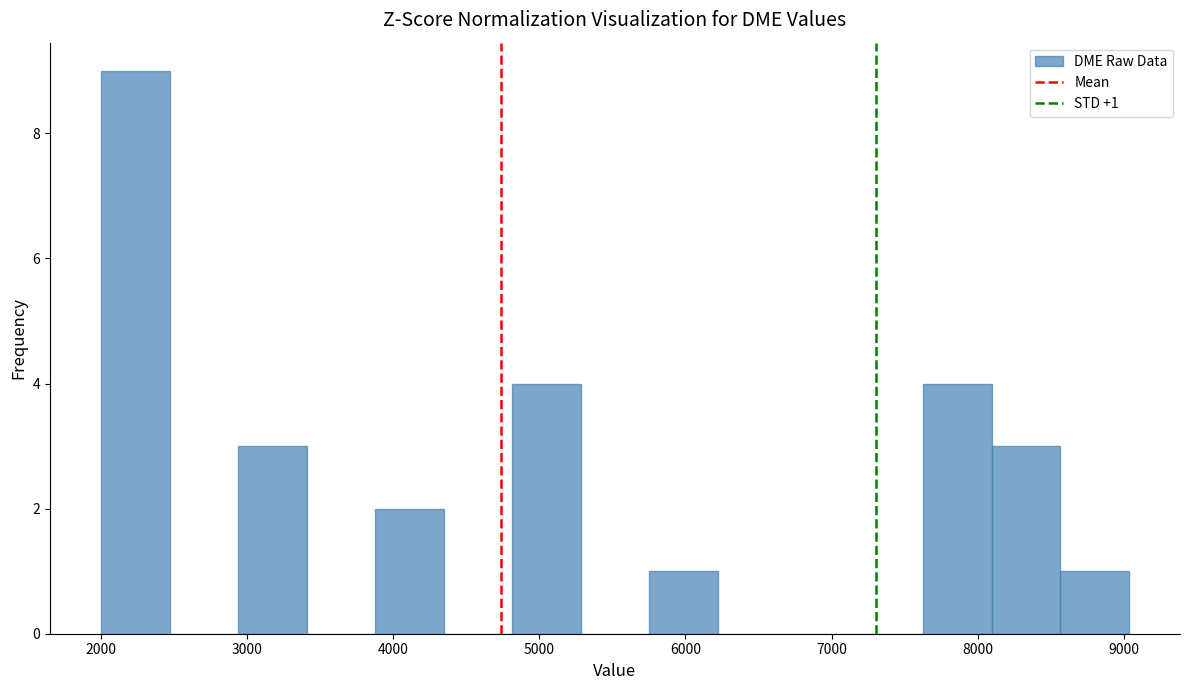

Which range on the x-axis has the tallest bar?

2000 to 2500